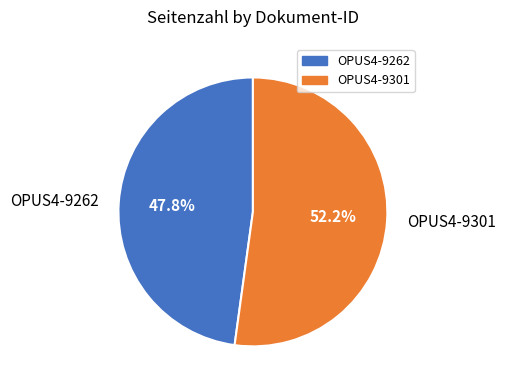

Is the sum of OPUS4-9262 and OPUS4-9301 greater than half?

Yes